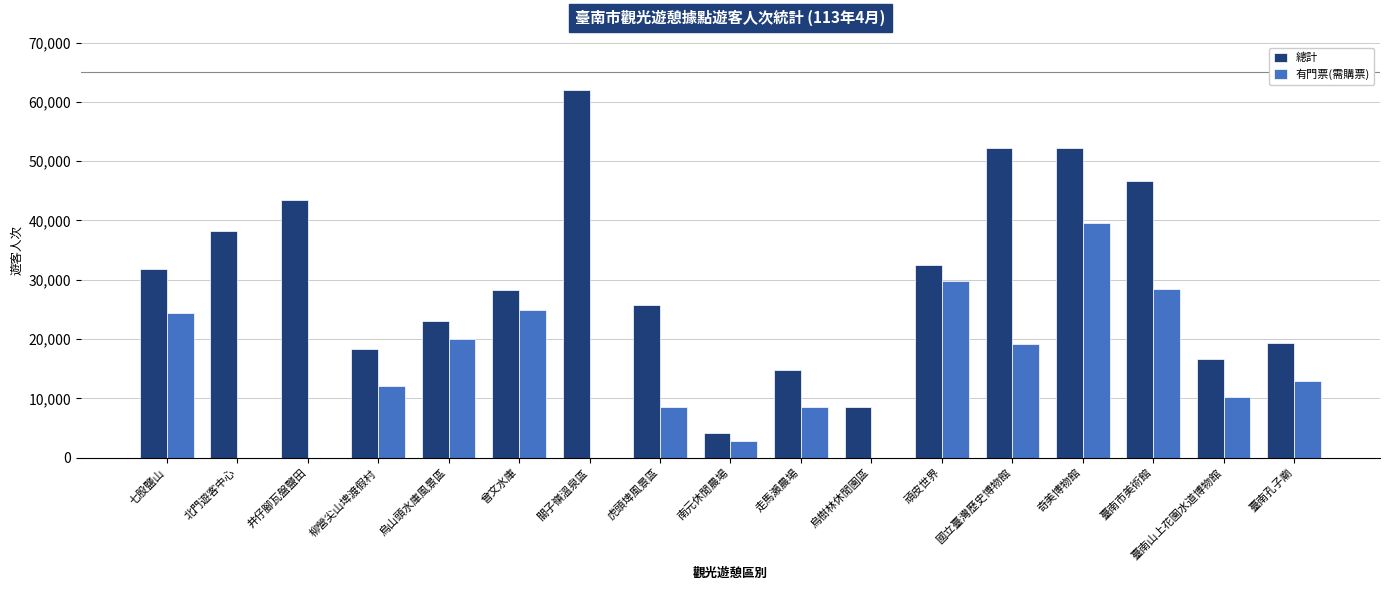

How many series are shown in this chart?

2